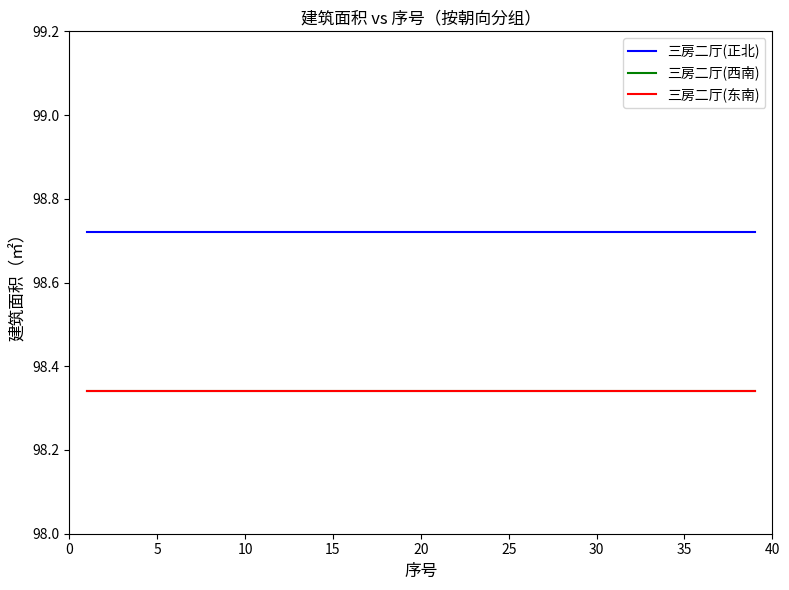

Does the chart have visible grid lines?

No